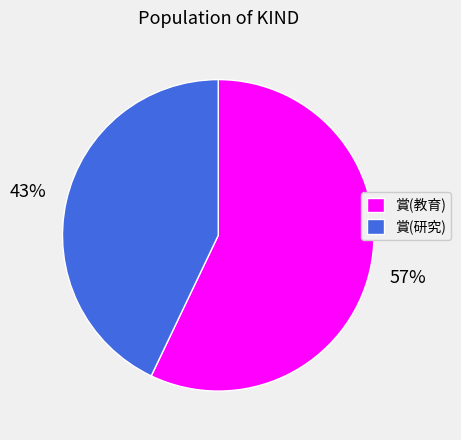

Combined, do 賞(研究) and 賞(教育) account for over 50%?

Yes